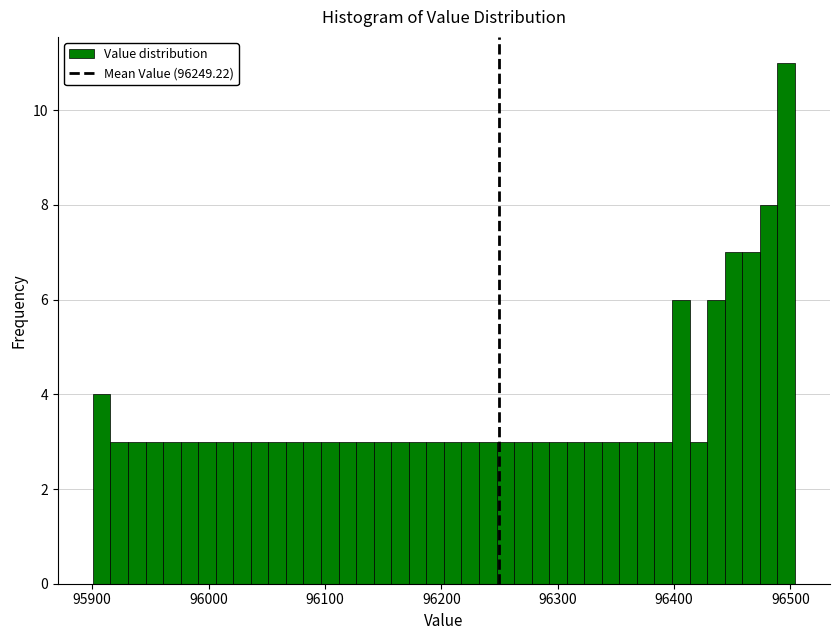

Around what value on the x-axis is the tallest bar? Give the approximate position of its centre, as read against the axis.

96500